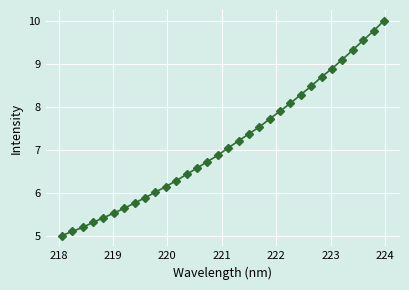

What is the value of the 10th point from the left?

6.0